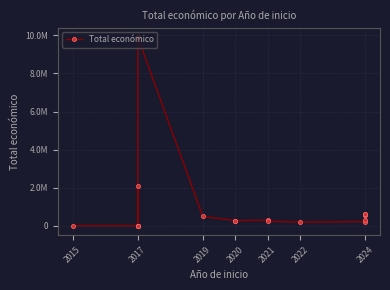

What is the average value?

798938